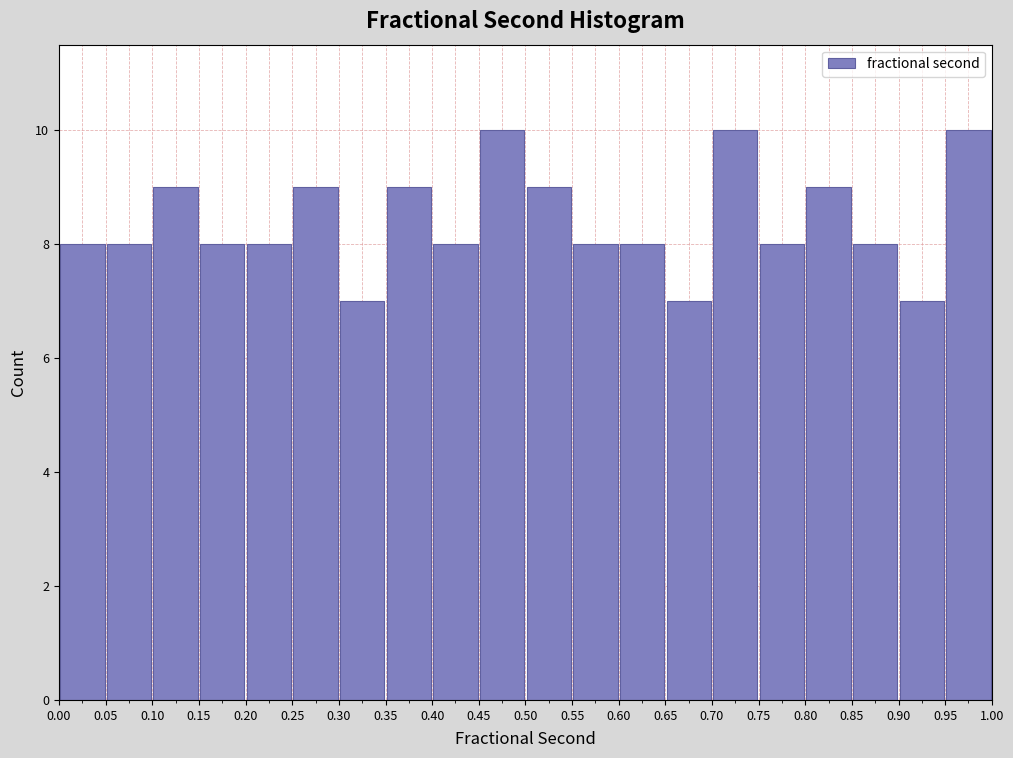

Reading left to right, transcribe this chart: for each bar, give the range it covers on the x-axis and its height. The values are not printed on the chart, so give them approximately, as read against the axis.

0.00 to 0.05: 8
0.05 to 0.10: 8
0.10 to 0.15: 9
0.15 to 0.20: 8
0.20 to 0.25: 8
0.25 to 0.30: 9
0.30 to 0.35: 7
0.35 to 0.40: 9
0.40 to 0.45: 8
0.45 to 0.50: 10
0.50 to 0.55: 9
0.55 to 0.60: 8
0.60 to 0.65: 8
0.65 to 0.70: 7
0.70 to 0.75: 10
0.75 to 0.80: 8
0.80 to 0.85: 9
0.85 to 0.90: 8
0.90 to 0.95: 7
0.95 to 1.00: 10